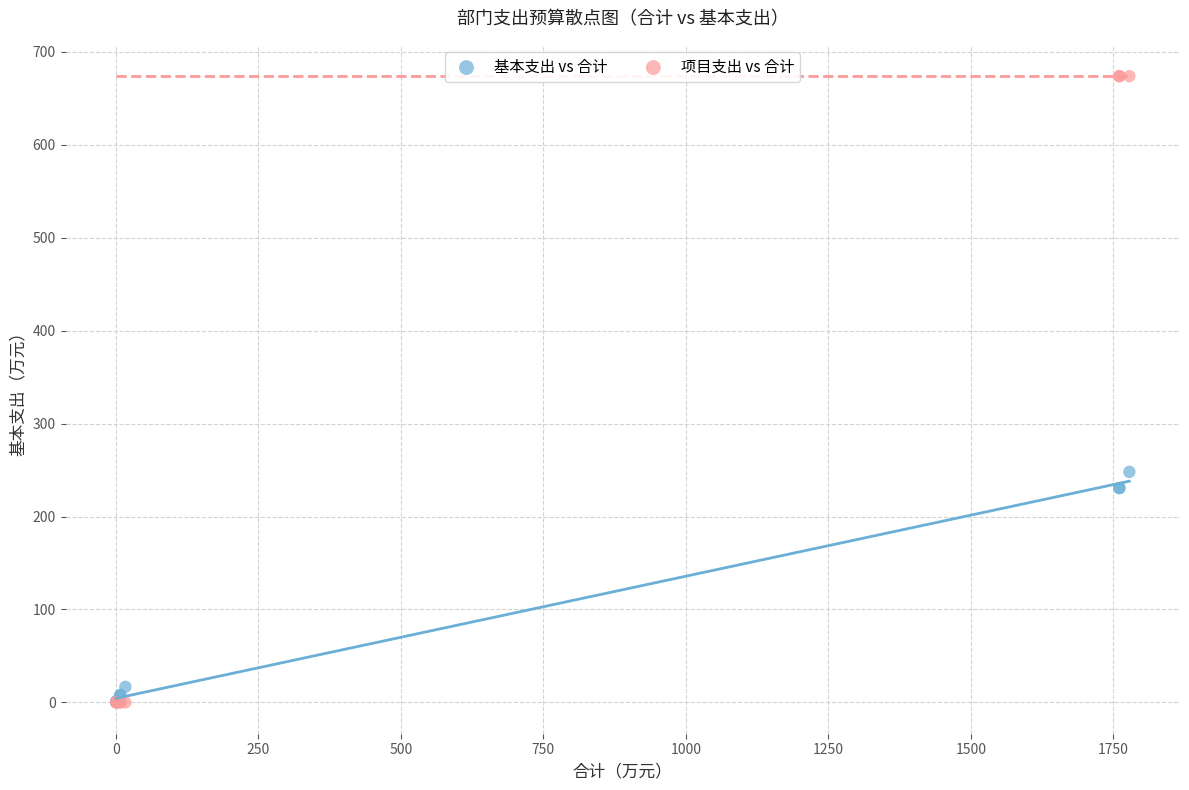

Which series reaches the maximum Y coordinate?

项目支出 vs 合计